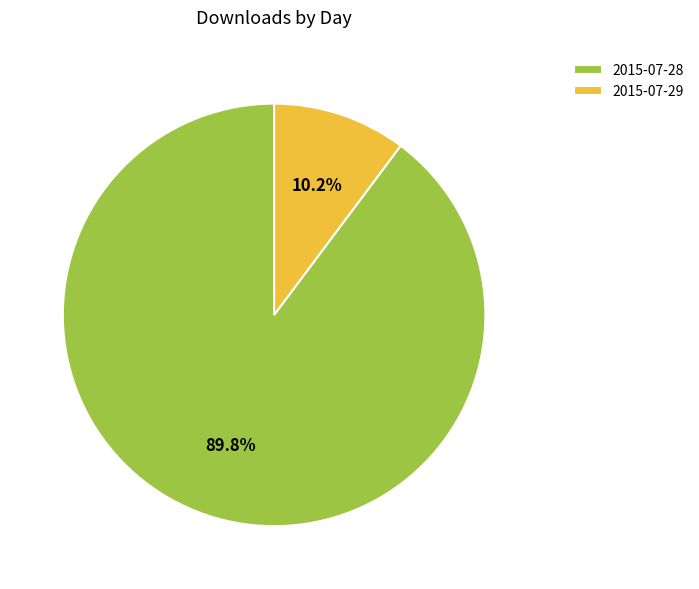

Approximately how many times larger is the value at 2015-07-28 compared to 2015-07-29?

8.8